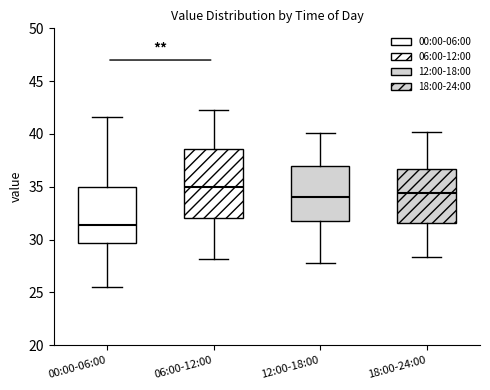

Which box is the tallest, from its lower edge to its upper edge?

06:00-12:00